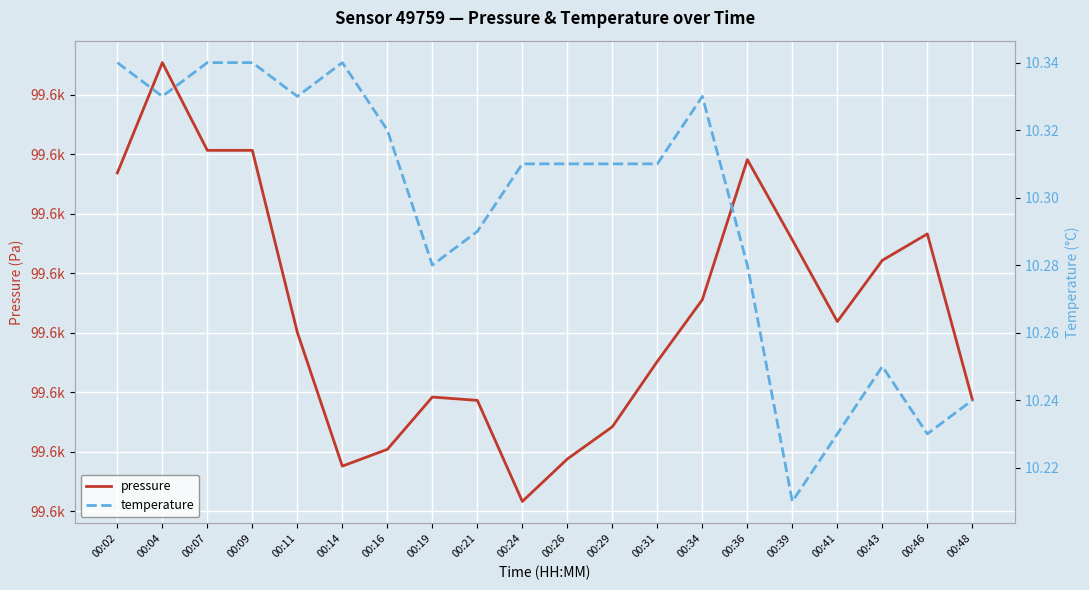

At which category does temperature reach its first local valley?

00:04